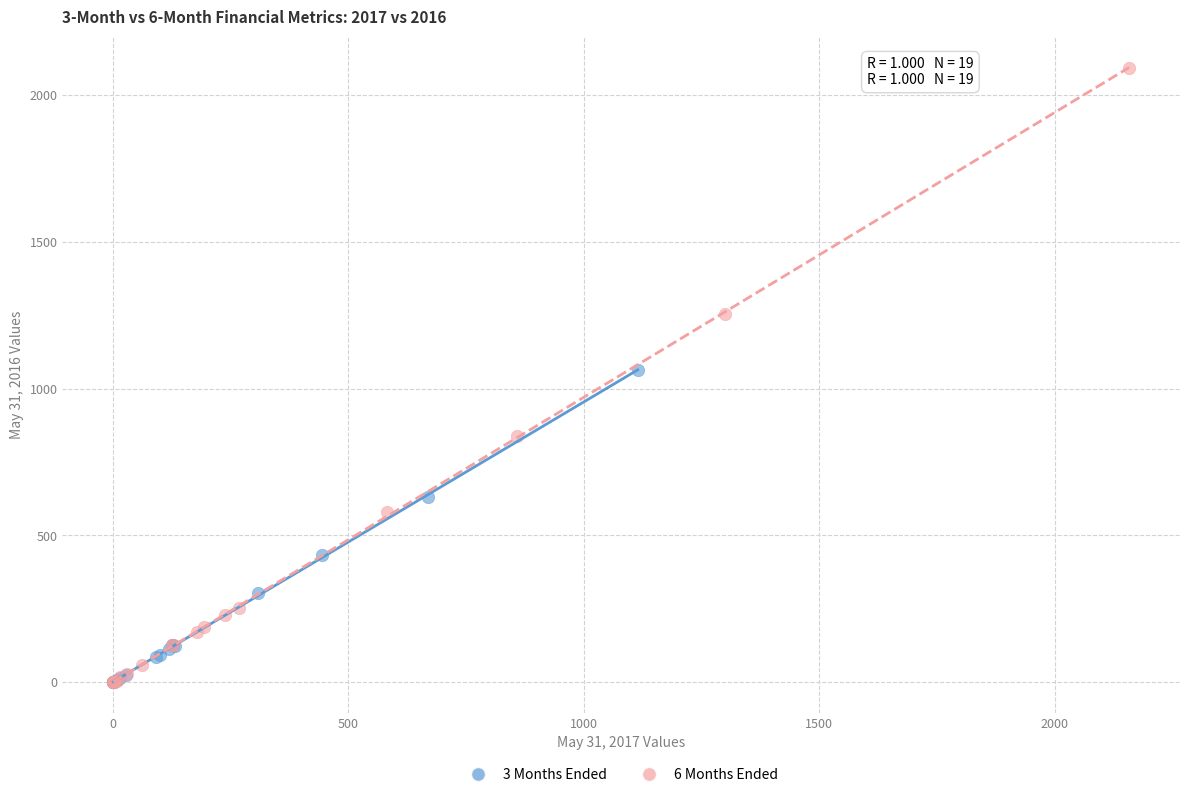

Which series has the widest spread of Y values?

6 Months Ended